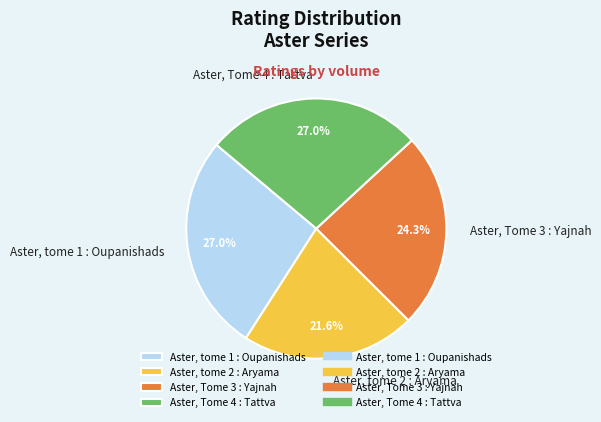

To the nearest percent, what is the difference between the largest and smallest slice percentages?

5%